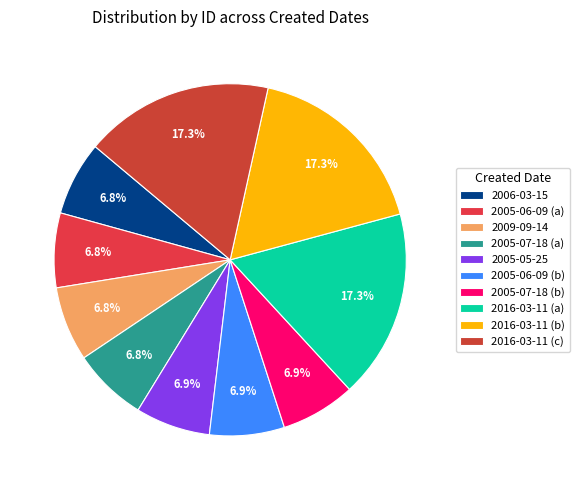

How many slices are in this pie chart?

10